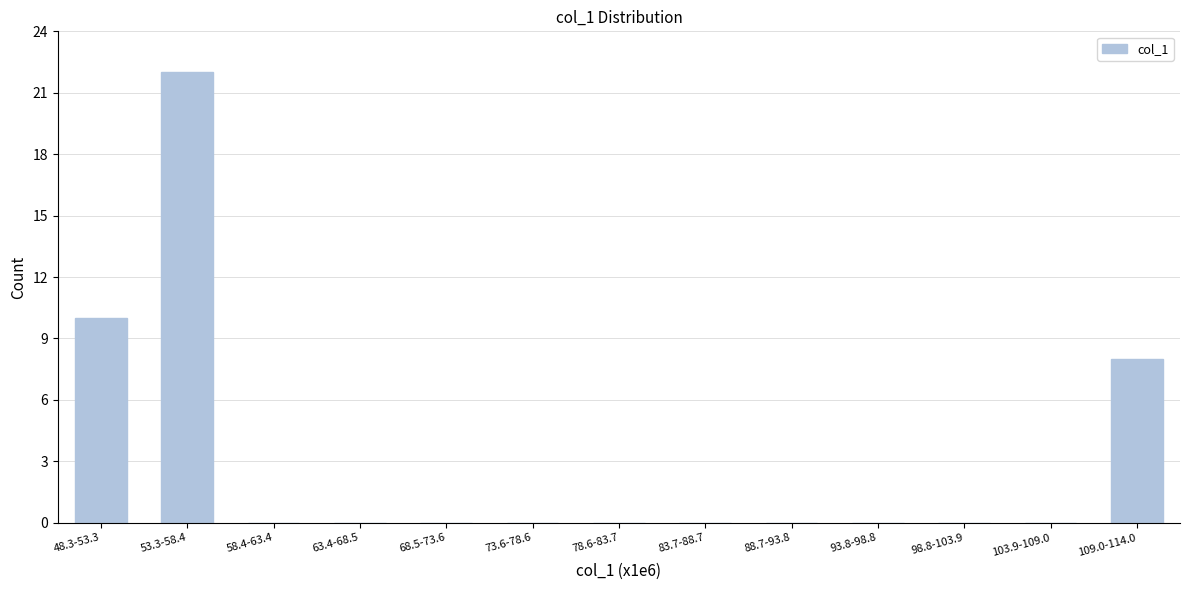

Reading left to right, what are all the values shown in this chart?

48.3-53.3=10	53.3-58.4=22	58.4-63.4=0	63.4-68.5=0	68.5-73.6=0	73.6-78.6=0	78.6-83.7=0	83.7-88.7=0	88.7-93.8=0	93.8-98.8=0	98.8-103.9=0	103.9-109.0=0	109.0-114.0=8